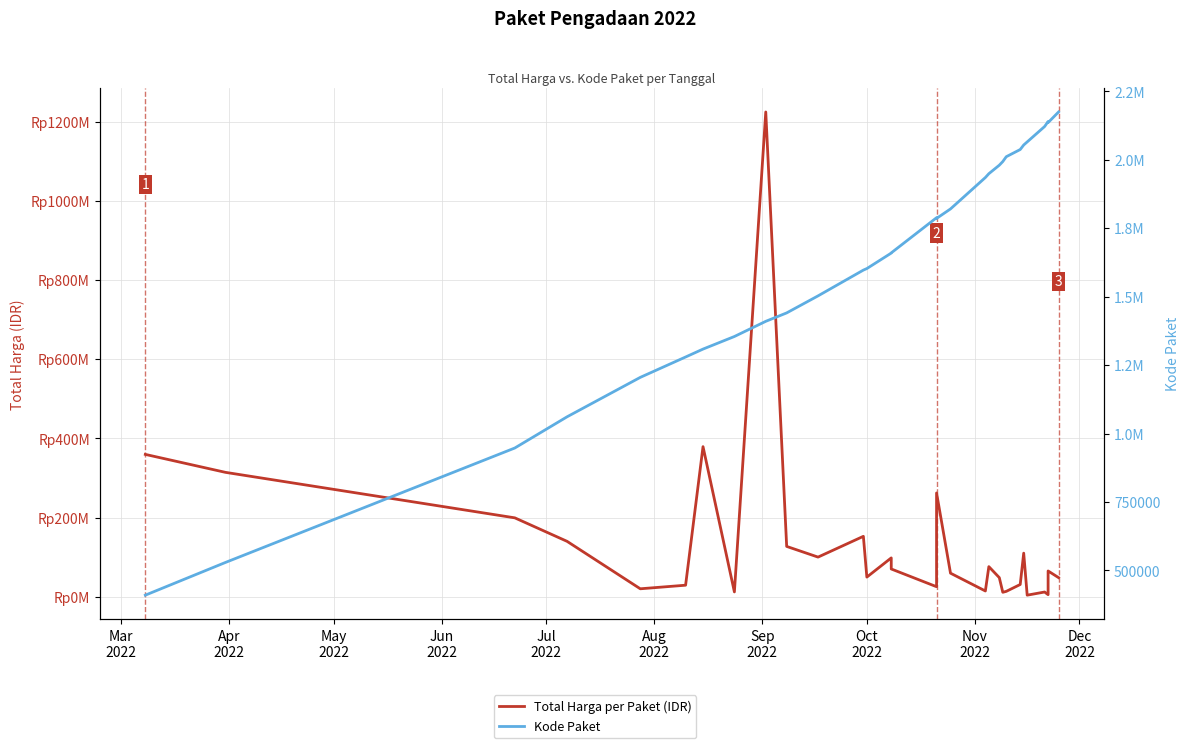

Which label corresponds to the largest value in the chart?

Nov
2022